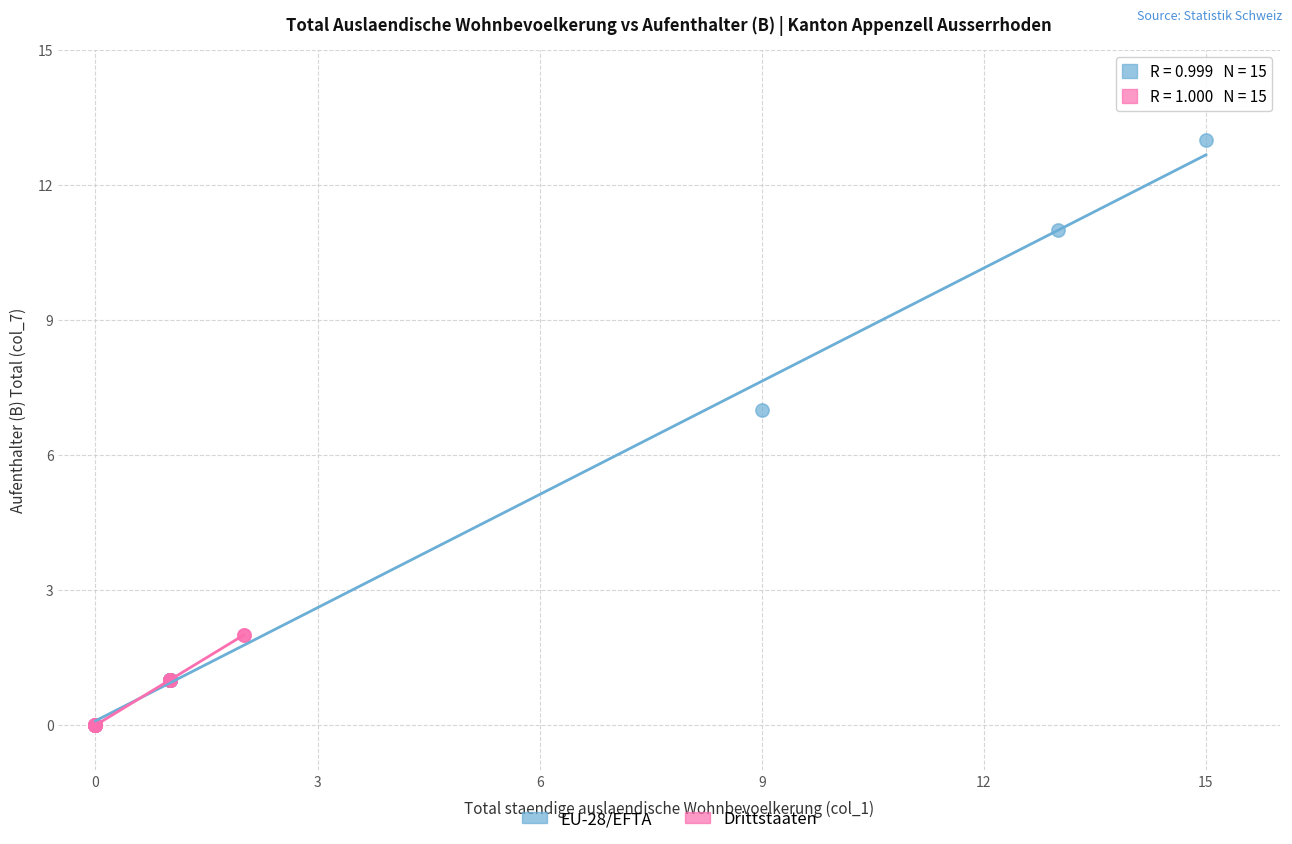

Which series reaches the maximum Y coordinate?

EU-28/EFTA